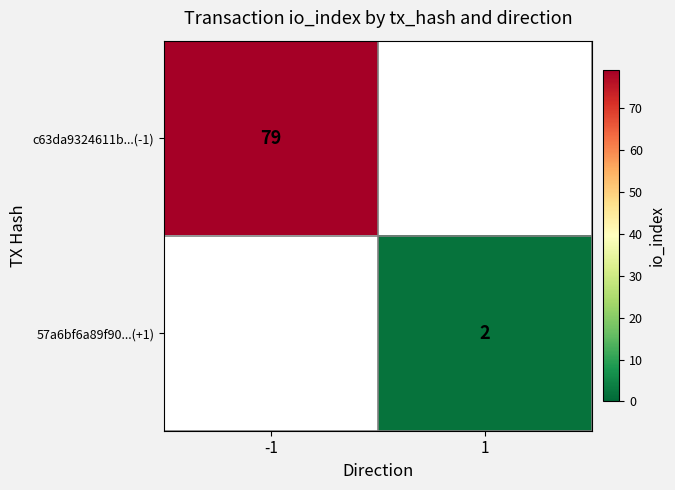

Is the value of 57a6bf6a89f90...(+1) at 1 greater than the value of c63da9324611b...(-1) at -1?

No